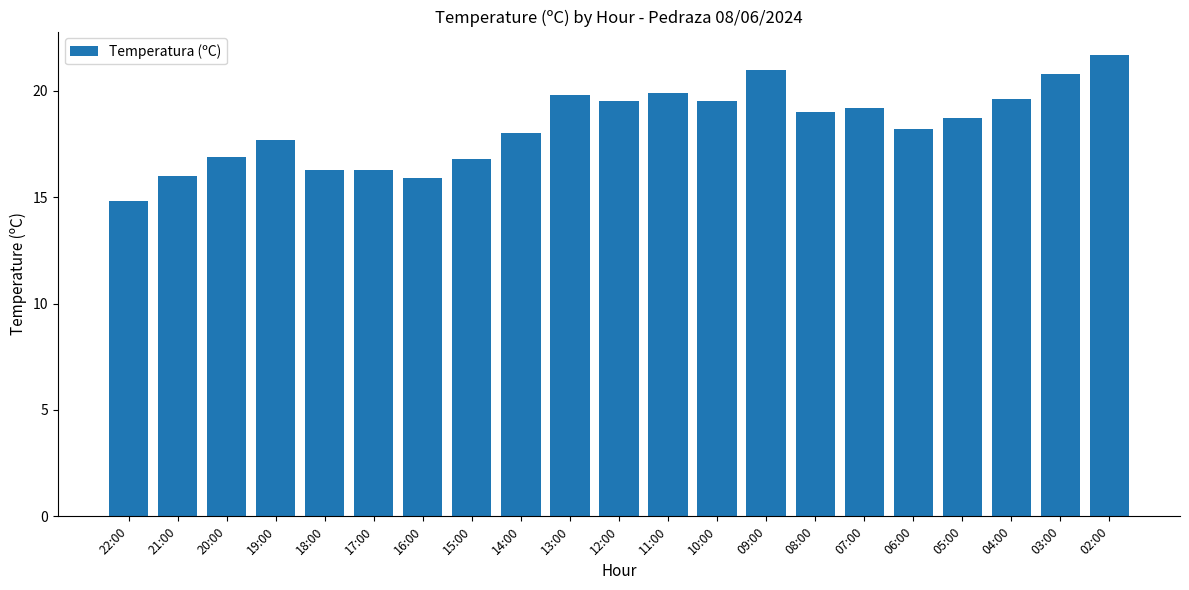

What is the label of the 9th bar from the right?

10:00